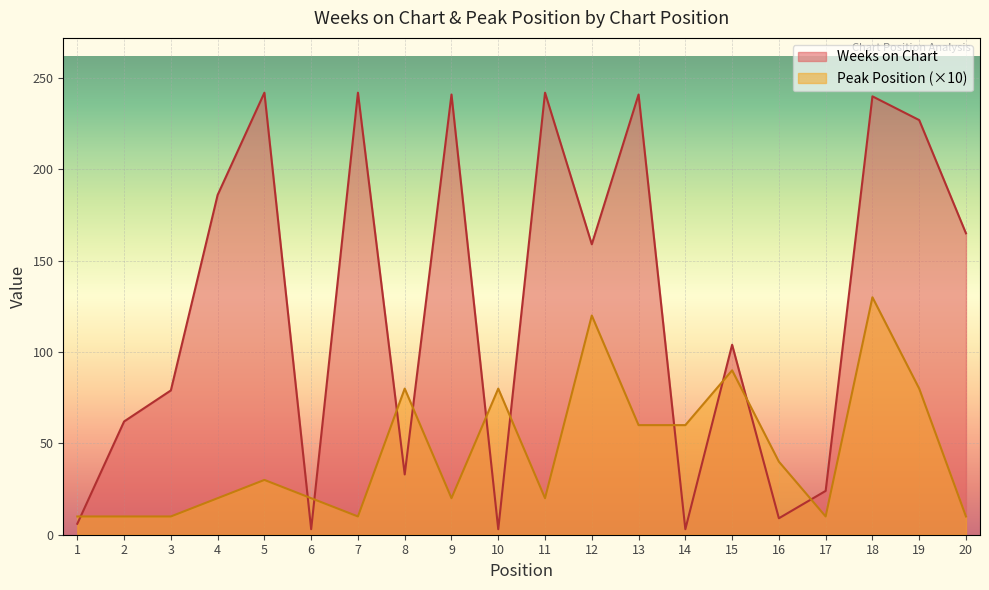

The value of Weeks on Chart at 6 is 3. True or false?

True